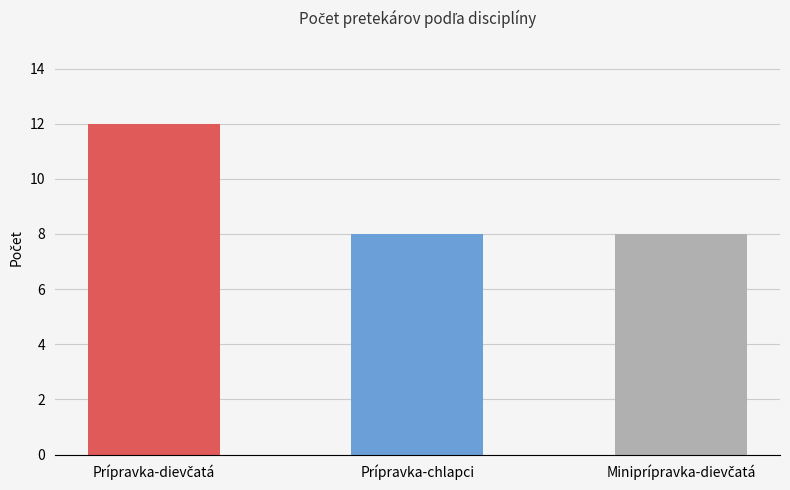

What is the sum of all values?

28